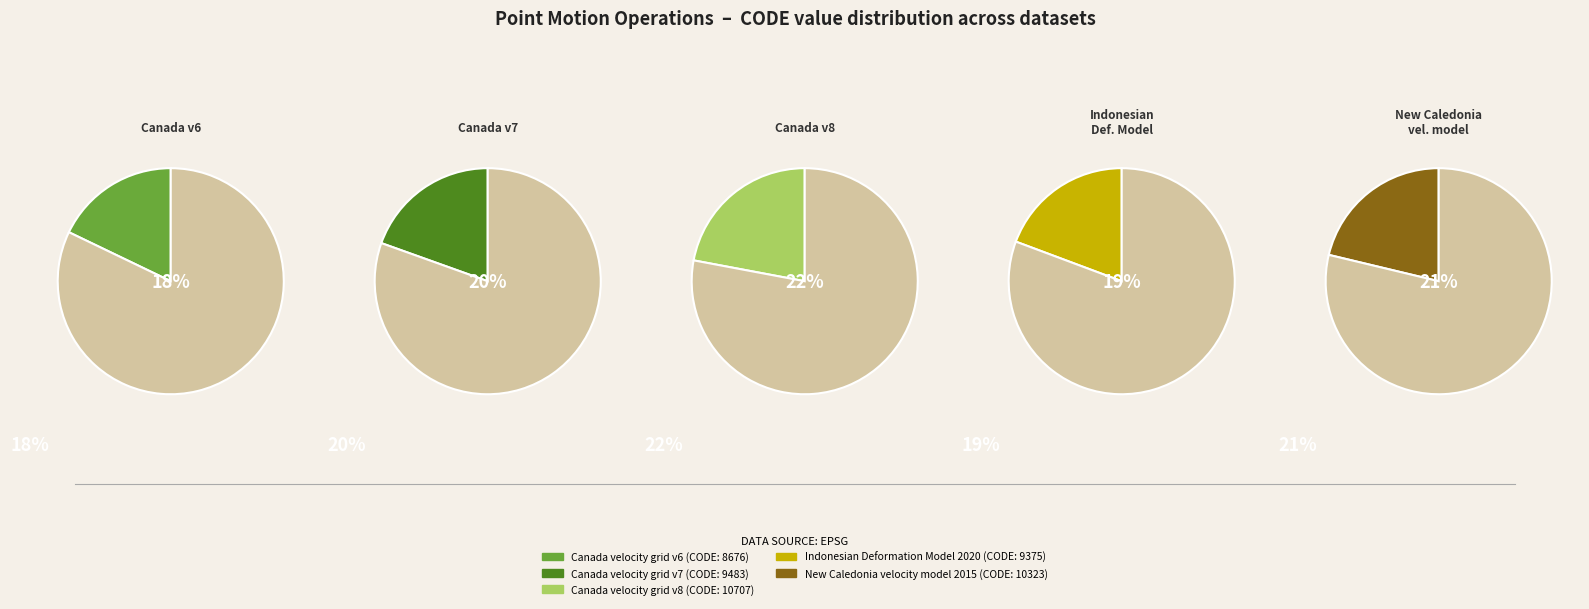

What is the largest slice in the pie chart?

Canada velocity grid v8